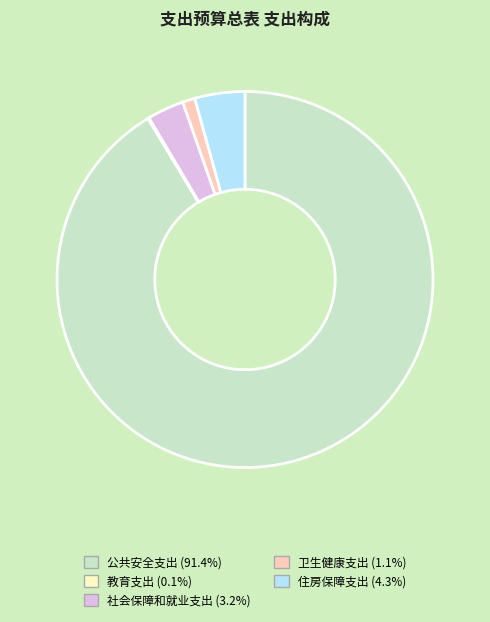

Approximately how many times larger is the value at 公共安全支出 compared to 卫生健康支出?

85.7